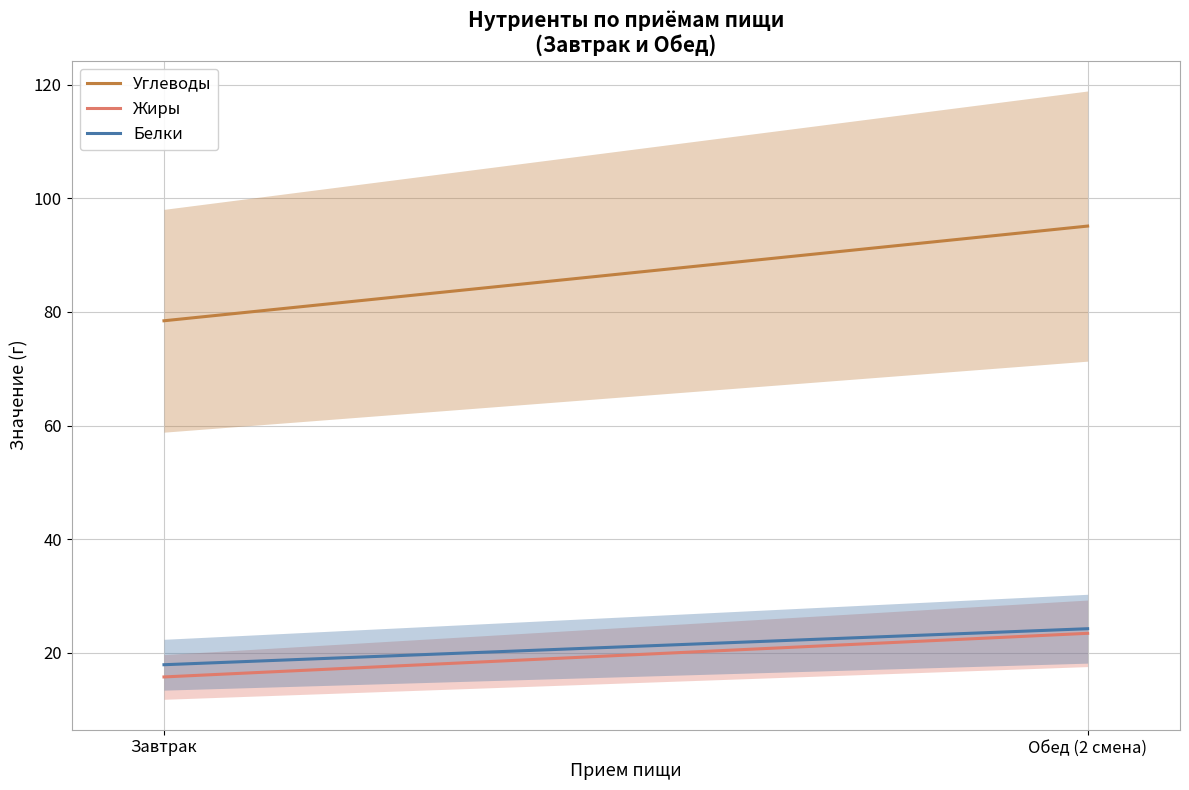

What is the sum of the Жиры values at Обед (2 смена) and Завтрак?

39.2